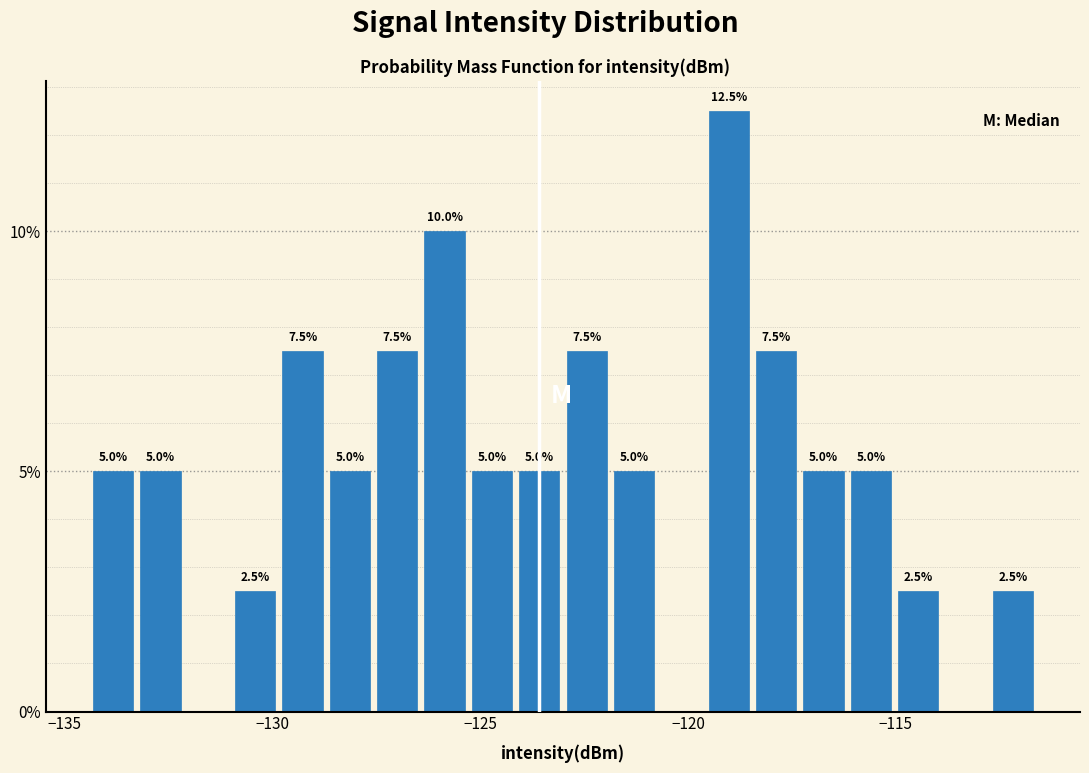

Around what value on the x-axis is the tallest bar? Give the approximate position of its centre, as read against the axis.

-119.0